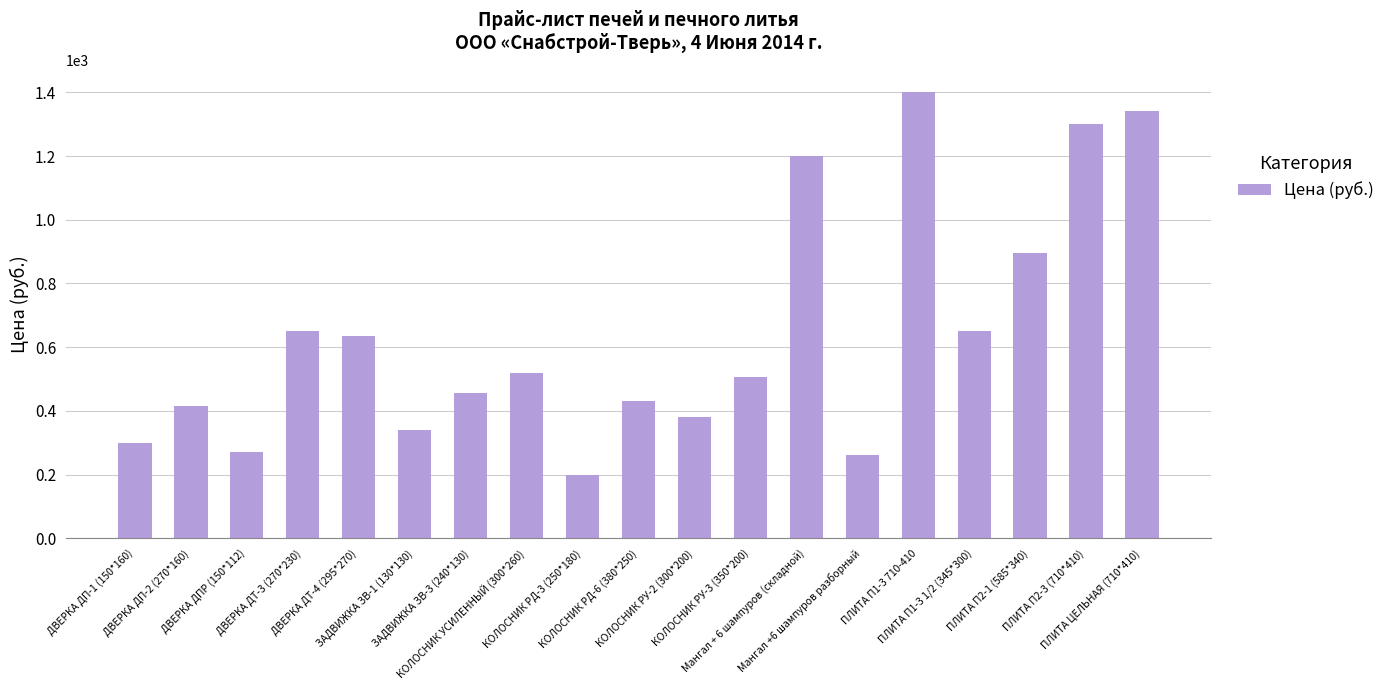

What is the difference between the values at ДВЕРКА ДТ-4 (295*270) and ЗАДВИЖКА ЗВ-1 (130*130)?

295